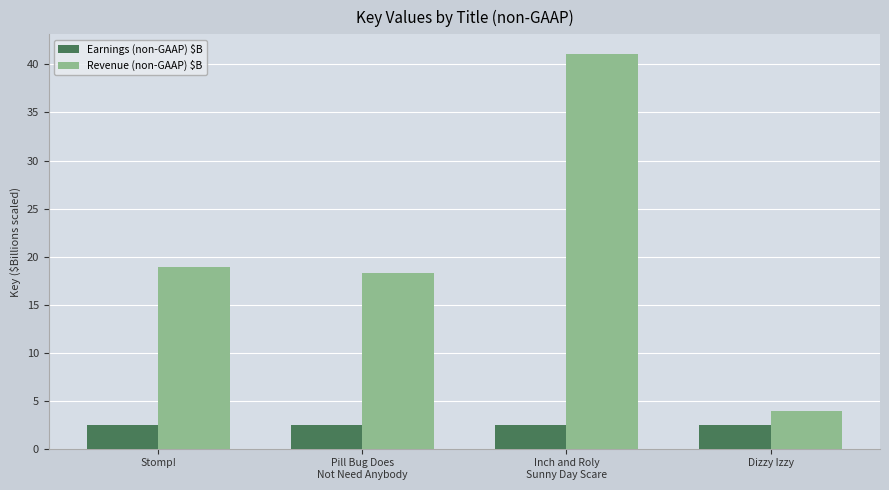

Is the value of Revenue (non-GAAP) $B at Dizzy Izzy greater than the value of Earnings (non-GAAP) $B at Pill Bug Does
Not Need Anybody?

Yes